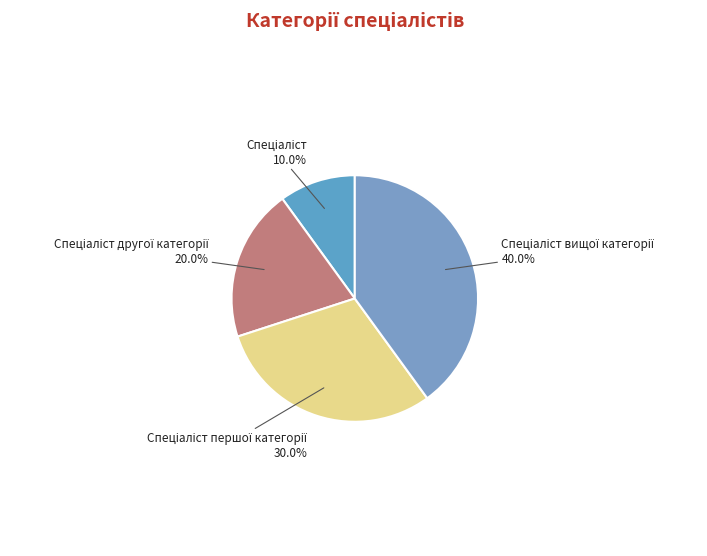

Is there a majority slice in this chart?

No